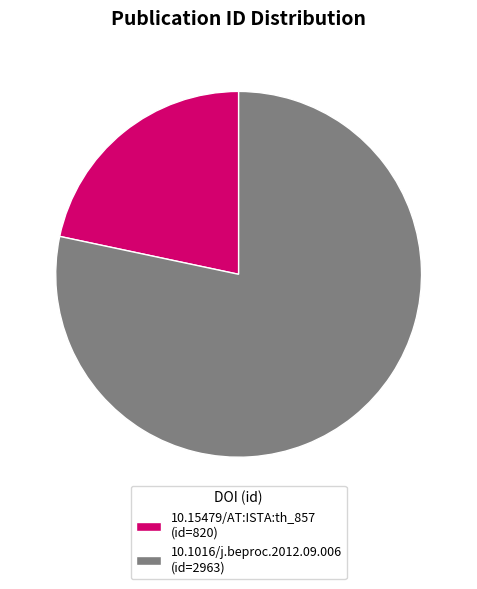

Between 10.1016/j.beproc.2012.09.006 (id=2963) and 10.15479/AT:ISTA:th_857 (id=820), which is larger?

10.1016/j.beproc.2012.09.006 (id=2963)